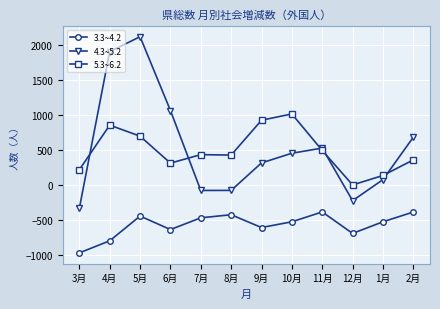

What are all the series names shown in the legend?

3.3~4.2, 4.3~5.2, 5.3~6.2